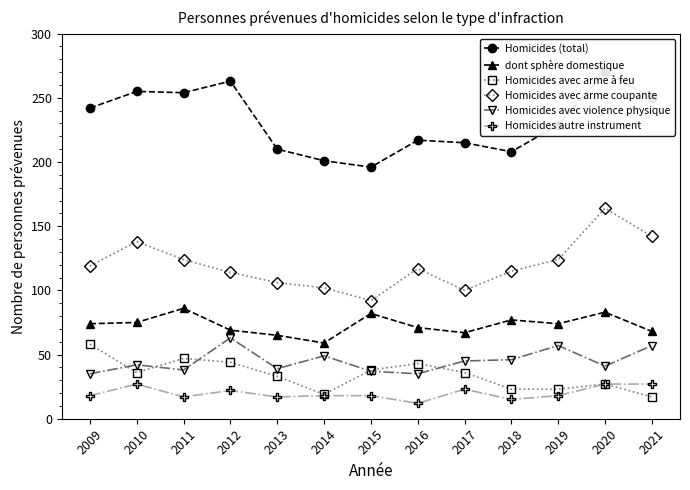

At which category is the sum across all series the highest?

2020